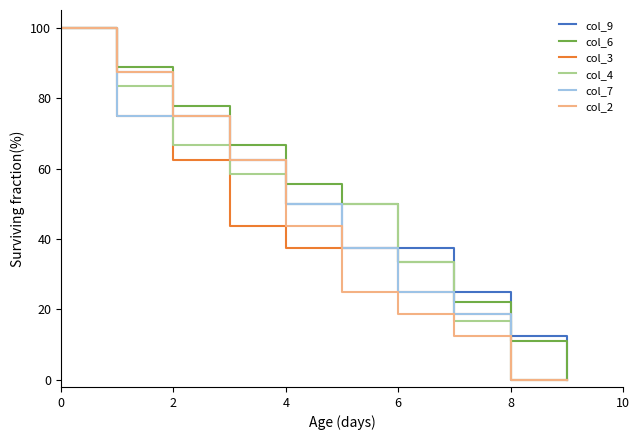

What is the maximum value for col_2?

100.0